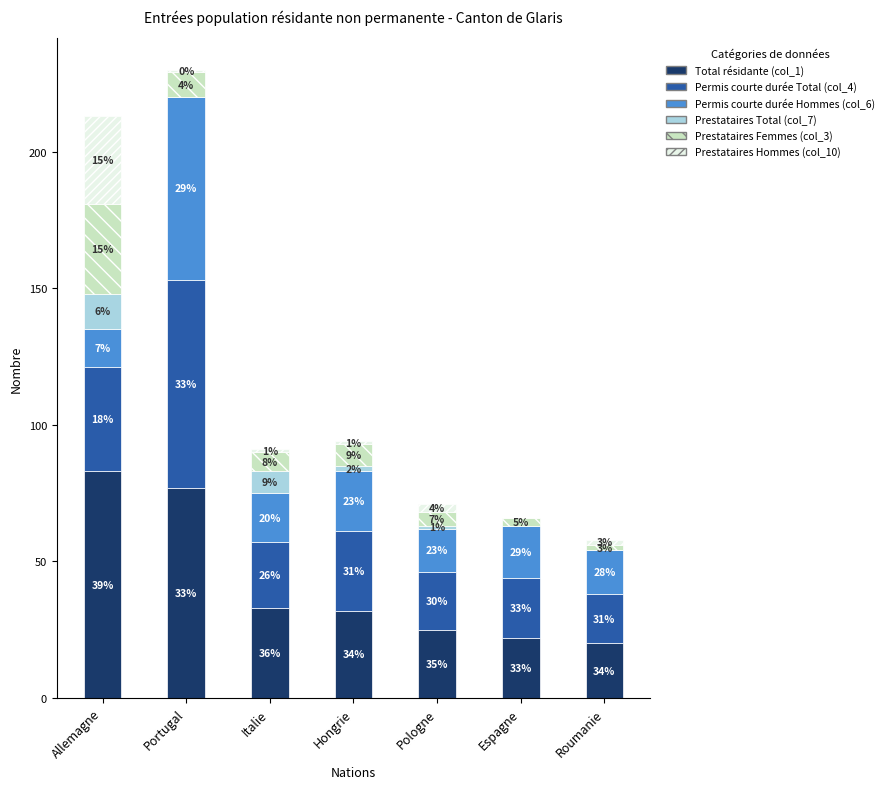

What is the total value across all series at Italie?

91